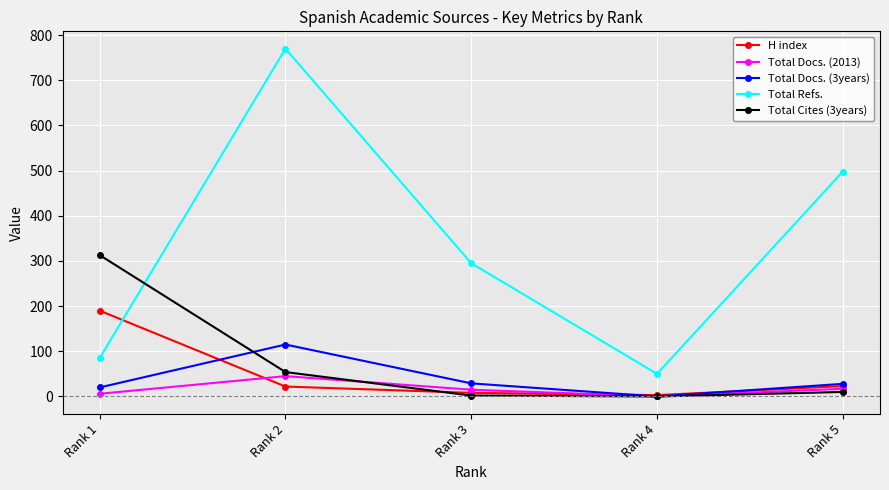

Which series has the largest range (max minus min)?

Total Refs.